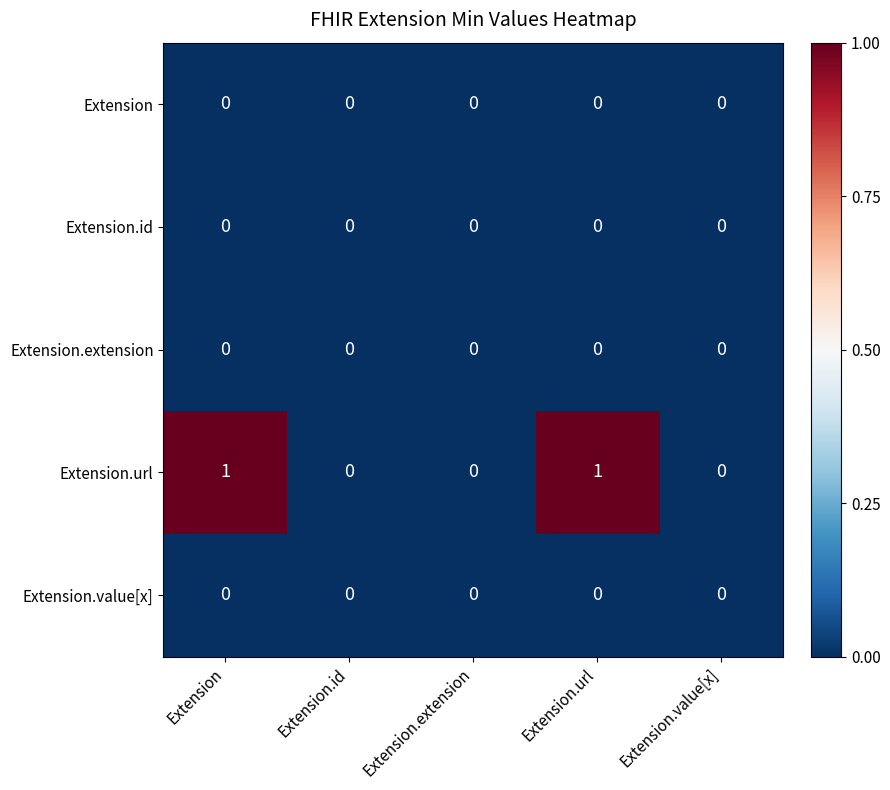

How many series are shown in this chart?

5